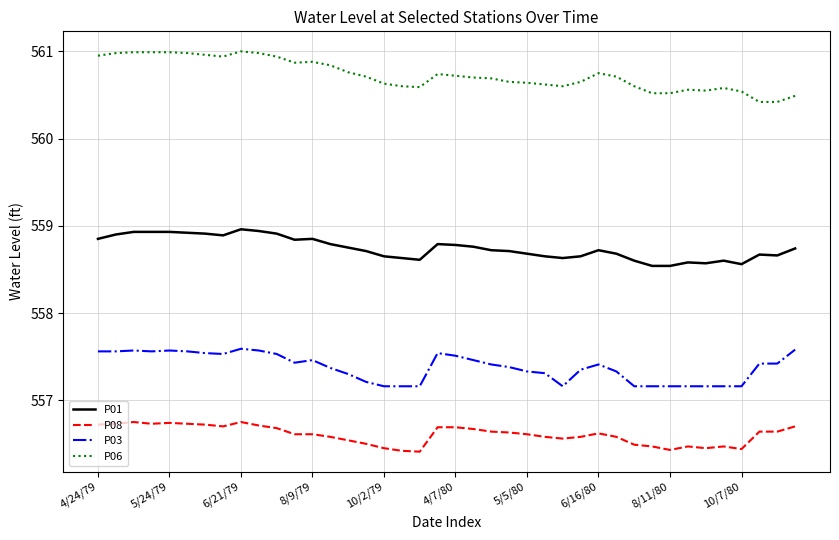

True or false: P06 and P03 cross at least once.

False